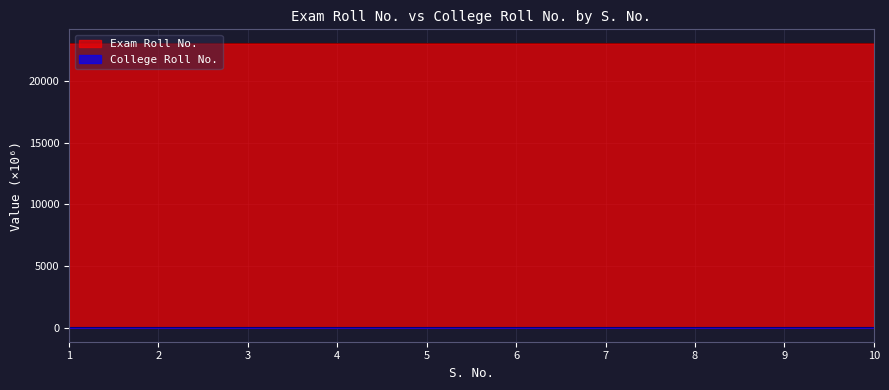

How many Exam Roll No. values are between 23079 and 23080?

10